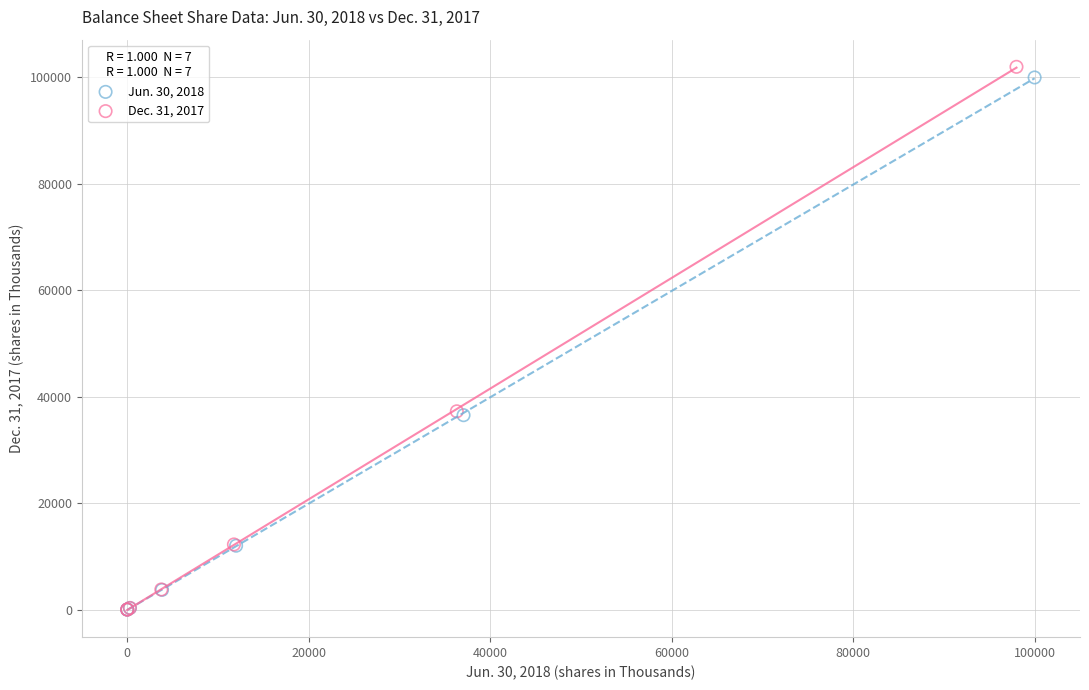

Which series has the largest Y range (max minus min)?

Dec. 31, 2017